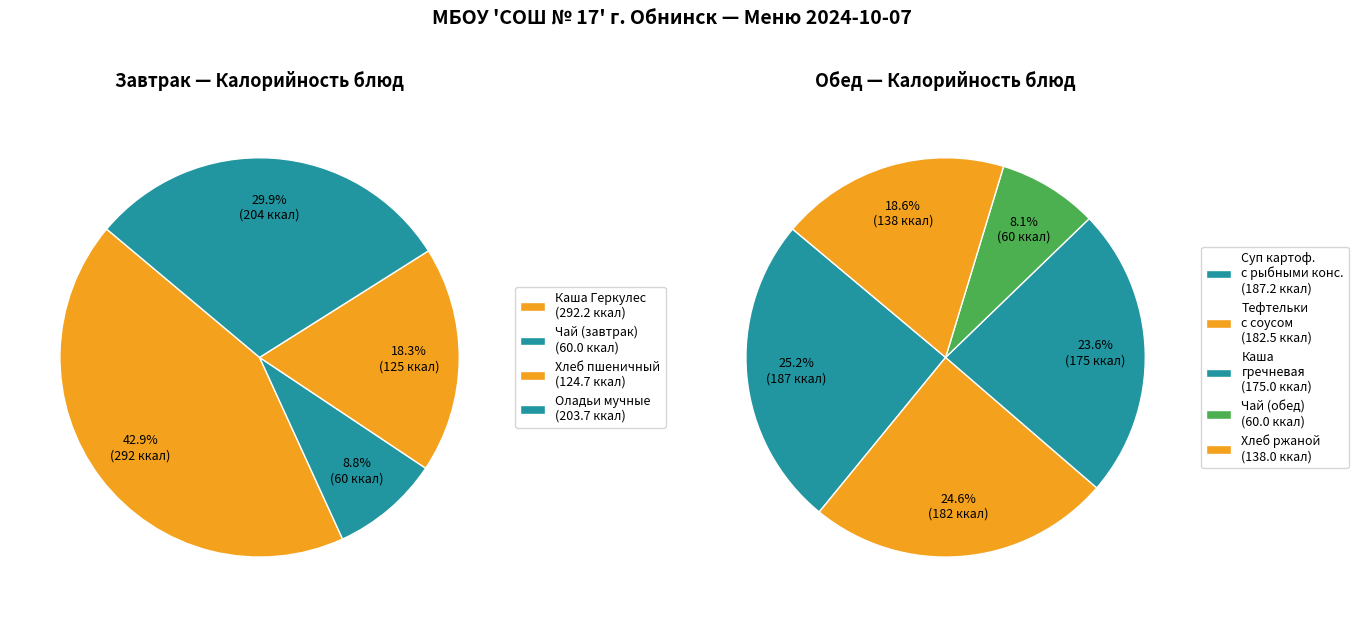

What is the ratio of the value at Чай с сахаром (обед) to the value at Каша гречневая рассыпчатая?

0.3